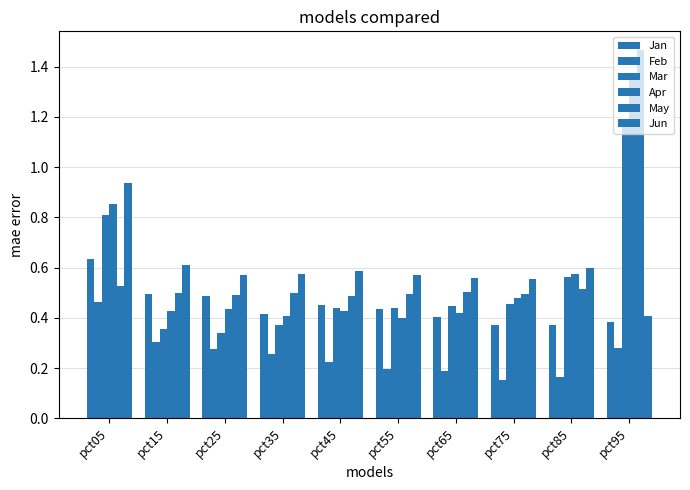

Count the number of categories in the chart.

10